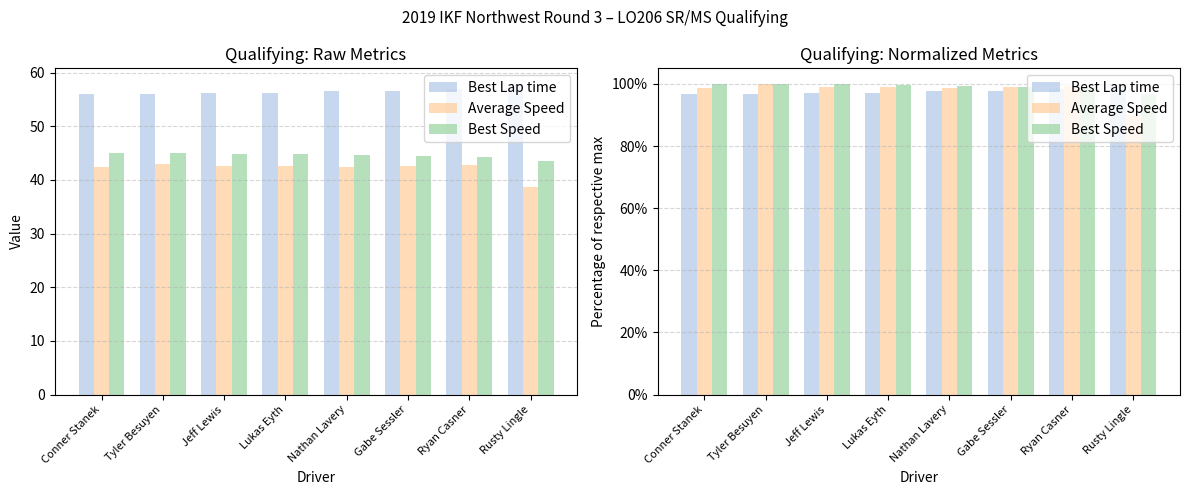

Is the value of Best Speed at Ryan Casner greater than the value of Average Speed at Conner Stanek?

Yes